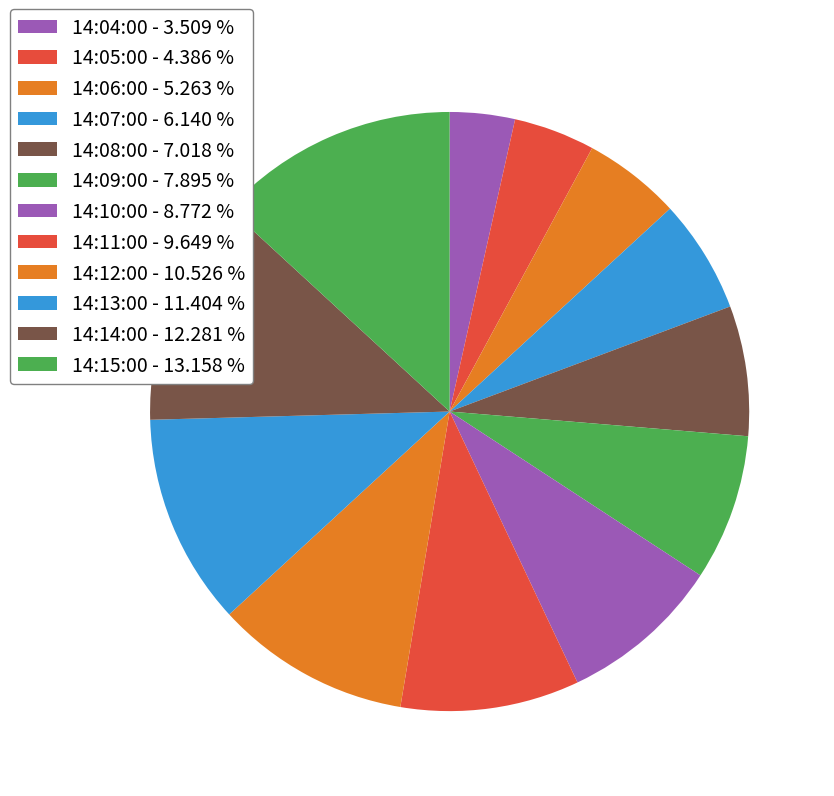

The 14:10:00 slice represents 16% of the pie. True or false?

False